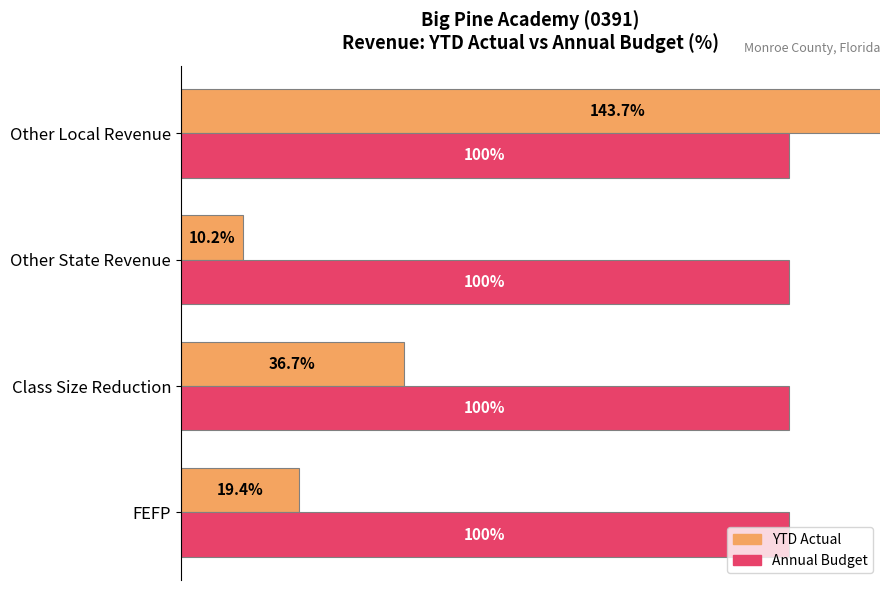

True or false: Annual Budget (100%) has a value of 0.2 at 0.

False